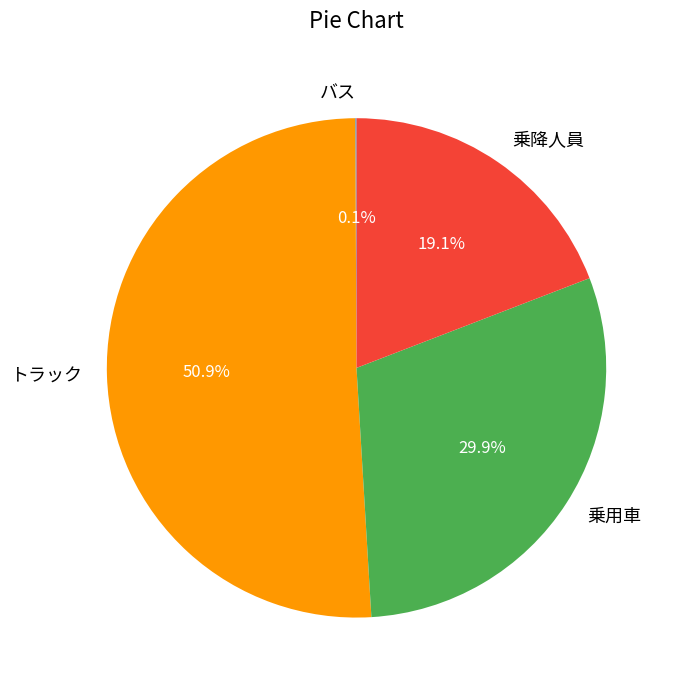

Which slice represents more than half of the pie?

トラック